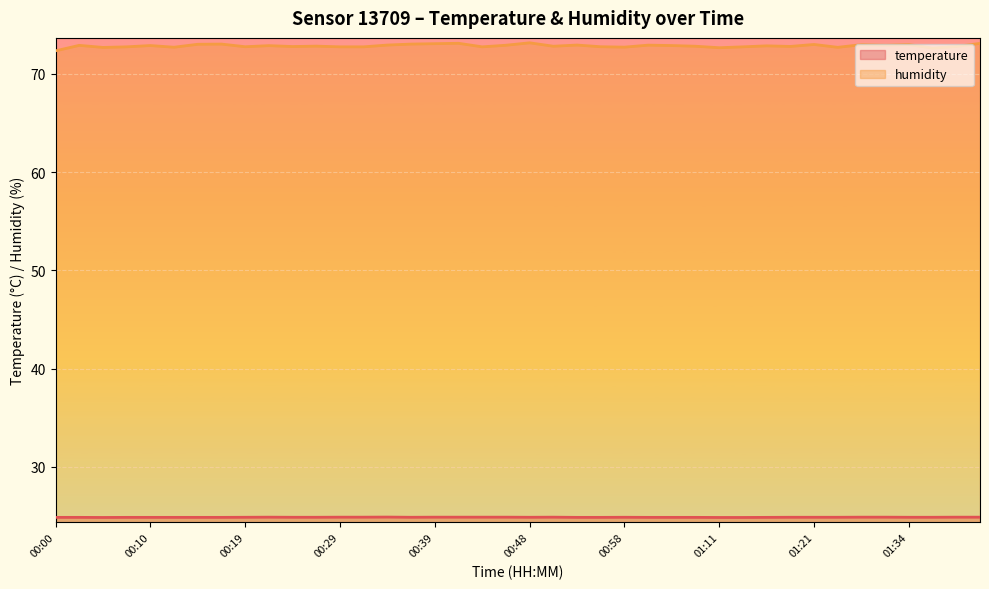

Is the value of temperature at 00:02 greater than the value of humidity at 01:42?

No